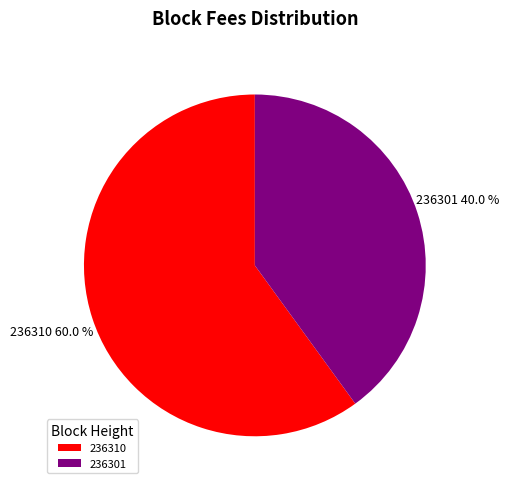

To the nearest percent, what percentage of the pie is 236301?

40%